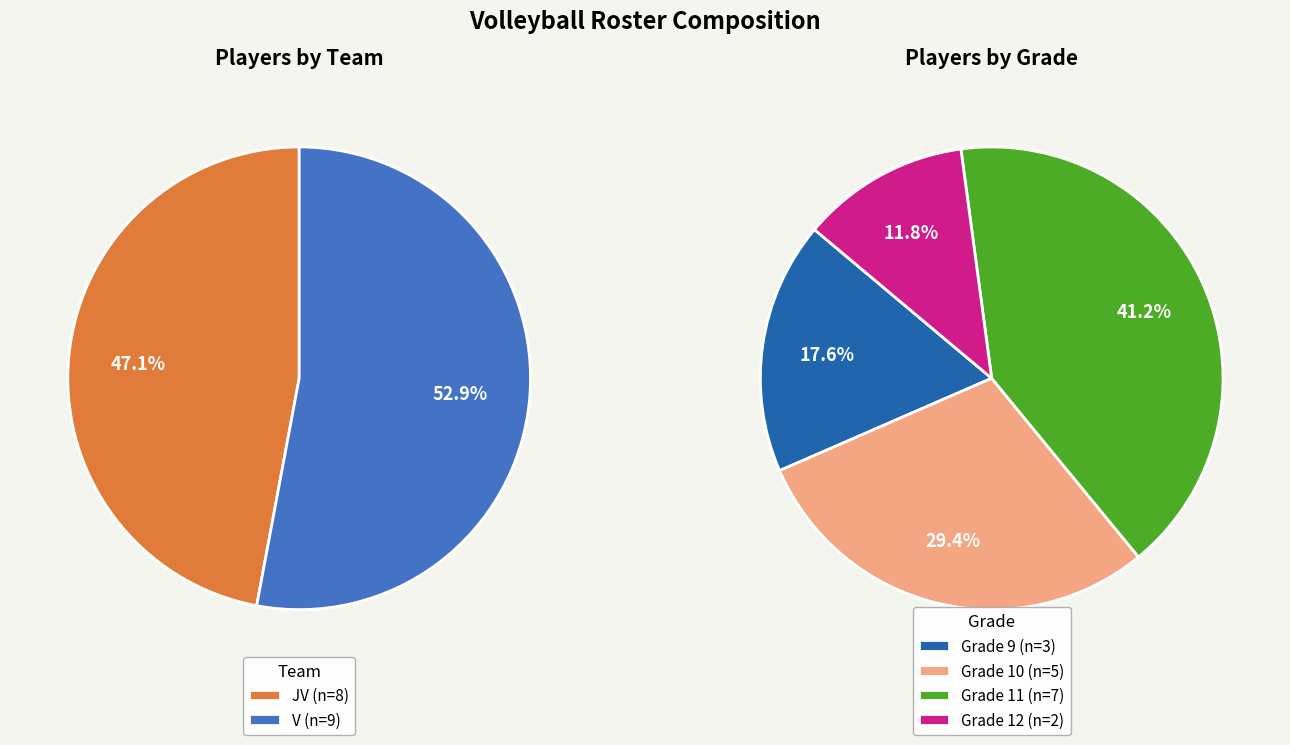

To the nearest percent, what is the combined percentage of V and JV?

100%